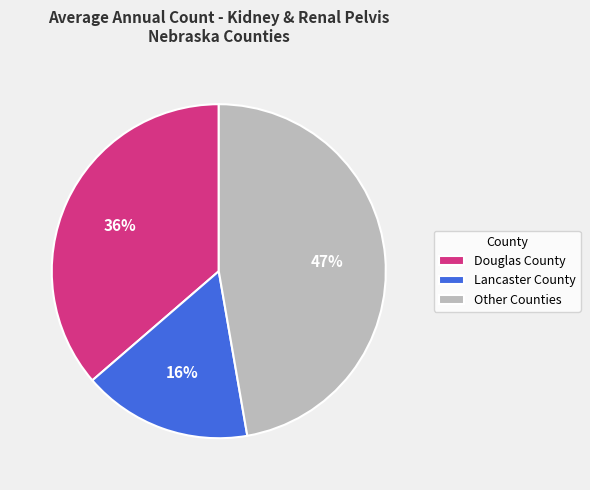

What is the ratio of the value at Douglas County to the value at Other Counties?

0.8